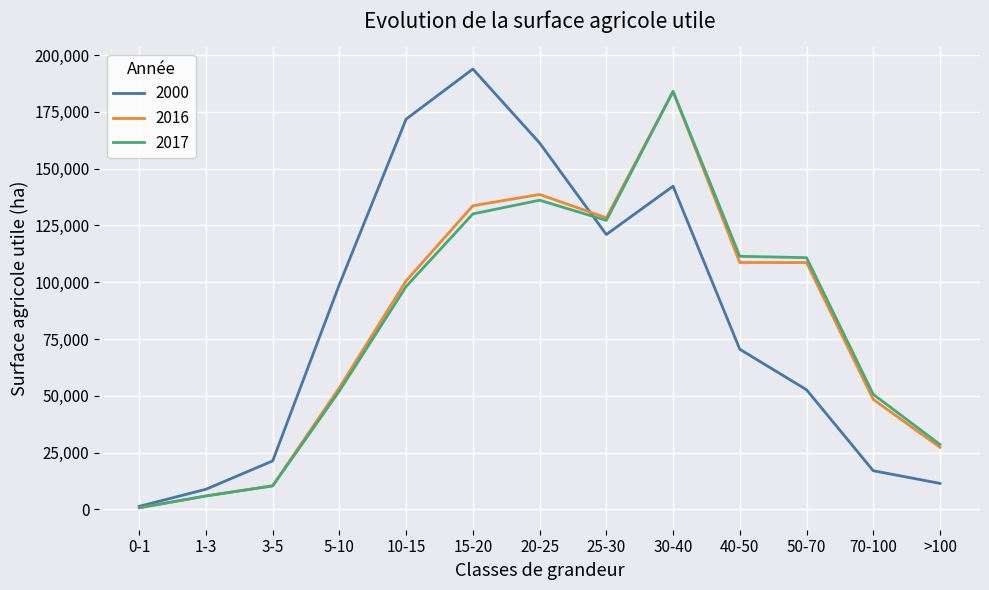

What is the total value across all series at 3-5?

42111.4